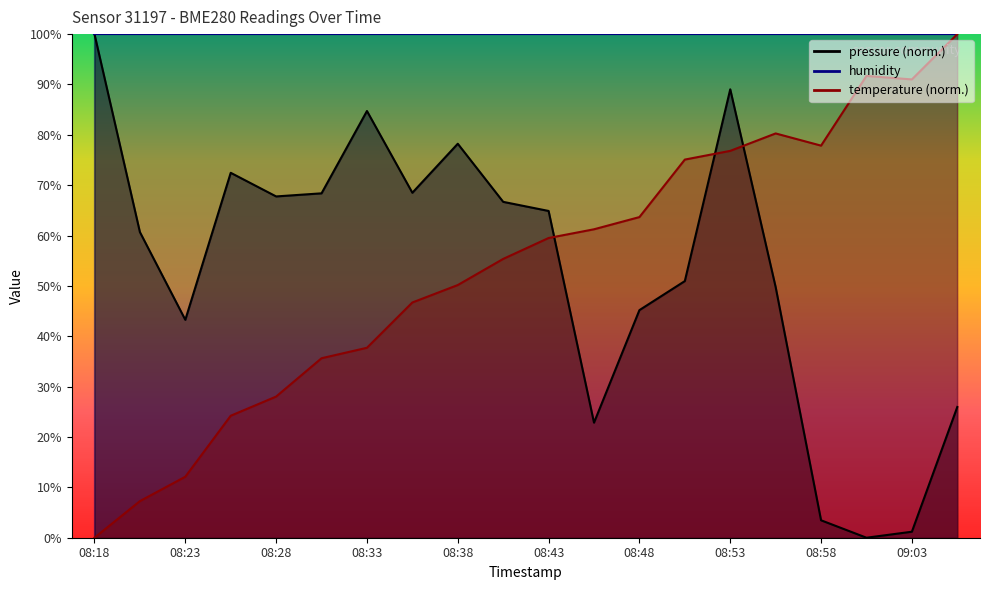

What position from the left is 08:23?

3